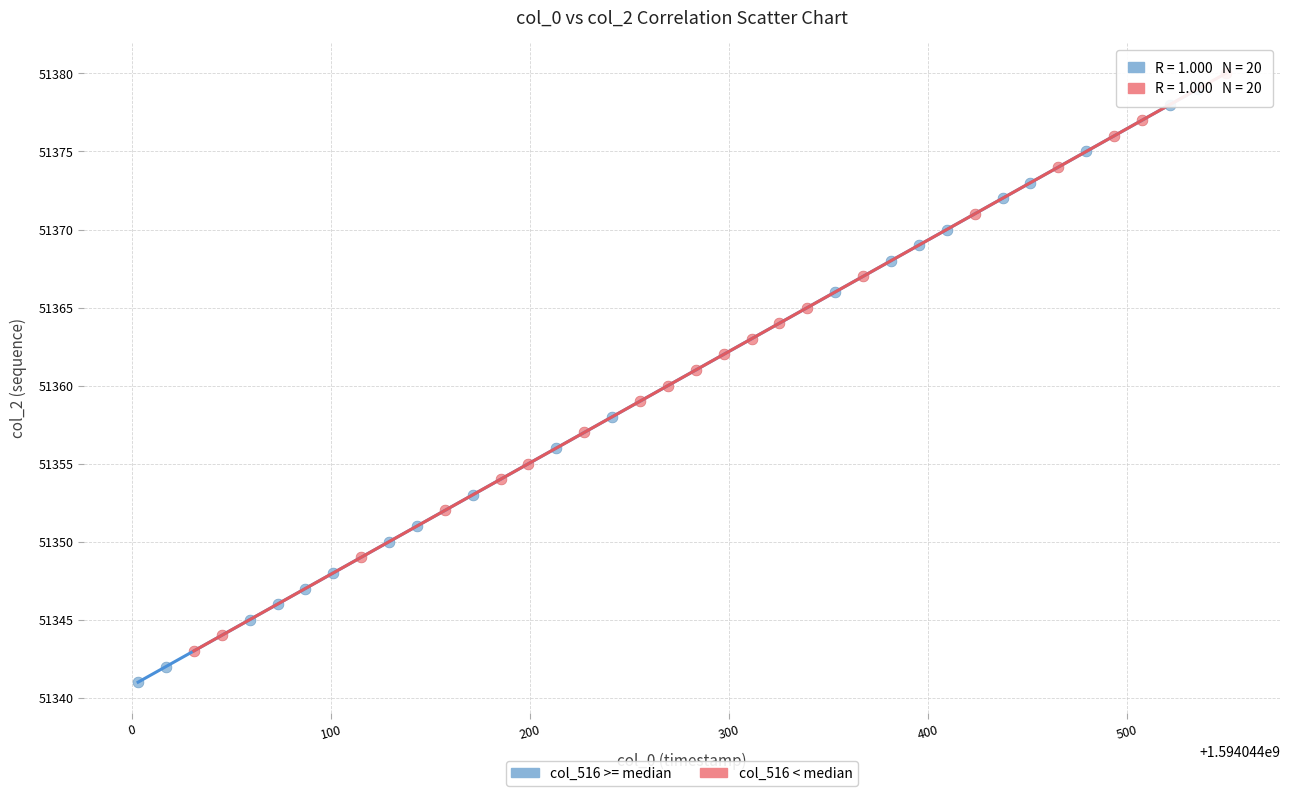

Which series contains the lowest Y value?

col_516 >= median